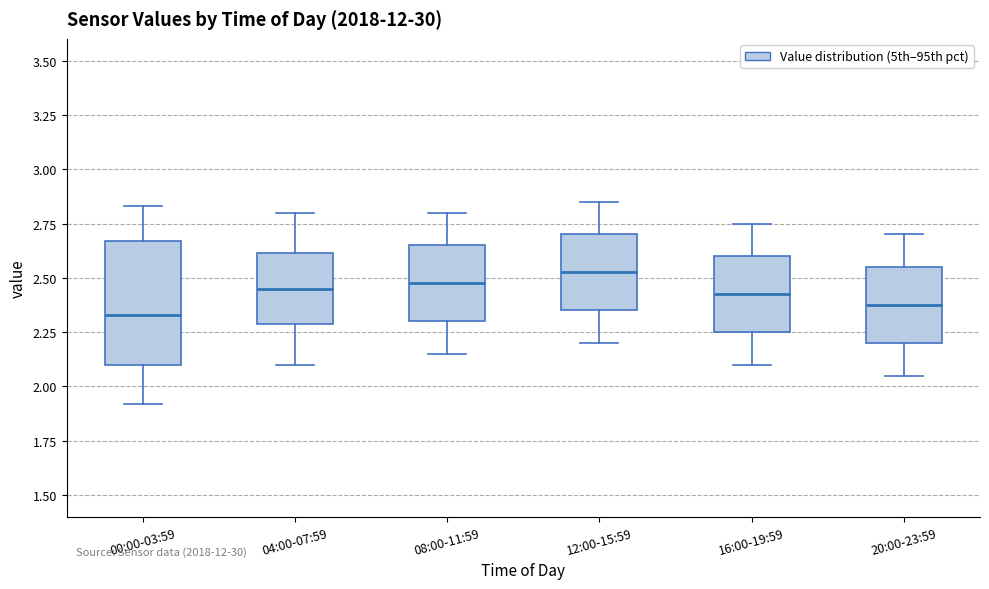

Where is the upper edge of the box for 20:00-23:59 on the y-axis? The values are not printed on the chart, so give them approximately, as read against the axis.

2.55